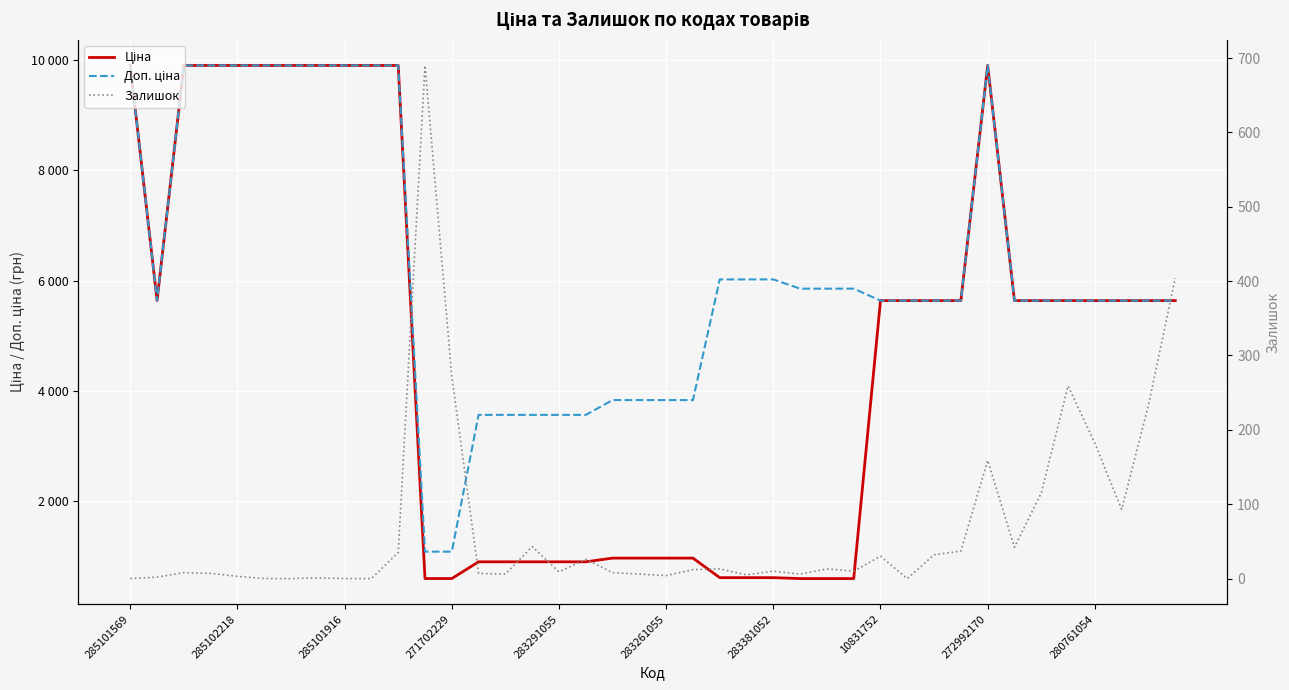

What position from the left is 21?

22